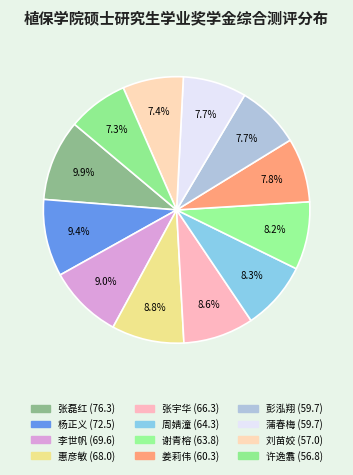

What is the ratio of the value at 周婧潼 to the value at 张宇华?

1.0